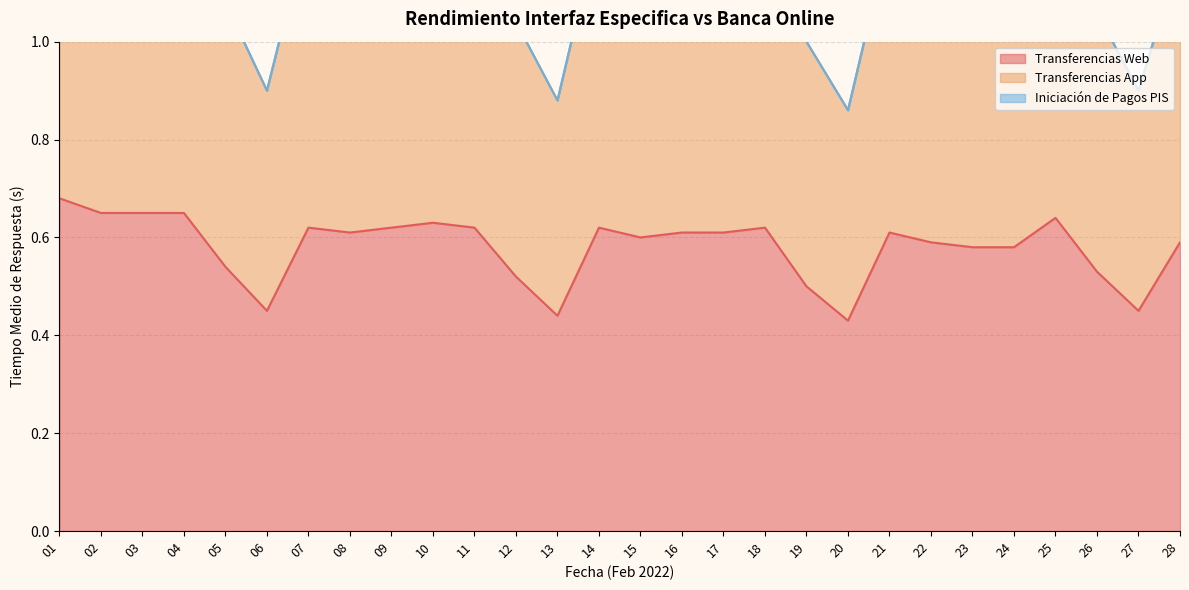

Reading right to left, extract all data points from this chart.

Transferencias Web: 0.6	0.5	0.5	0.6	0.6	0.6	0.6	0.6	0.4	0.5	0.6	0.6	0.6	0.6	0.6	0.4	0.5	0.6	0.6	0.6	0.6	0.6	0.5	0.5	0.7	0.7	0.7	0.7
Transferencias App: 1.2	0.9	1.1	1.3	1.2	1.2	1.2	1.2	0.9	1.0	1.2	1.2	1.2	1.2	1.2	0.9	1.0	1.2	1.3	1.2	1.2	1.2	0.9	1.1	1.3	1.3	1.3	1.4